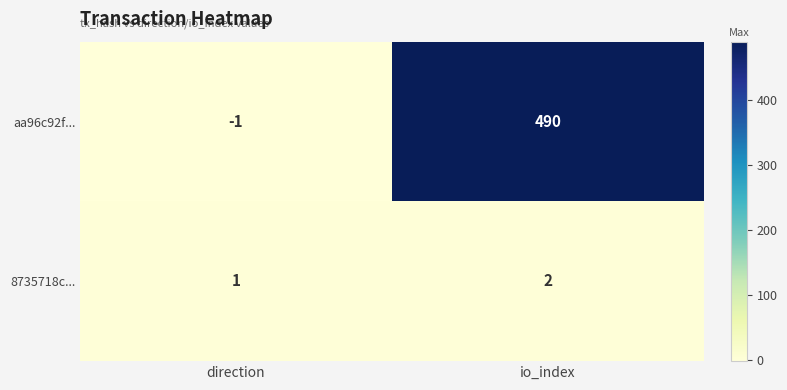

What is the smallest value displayed?

-1